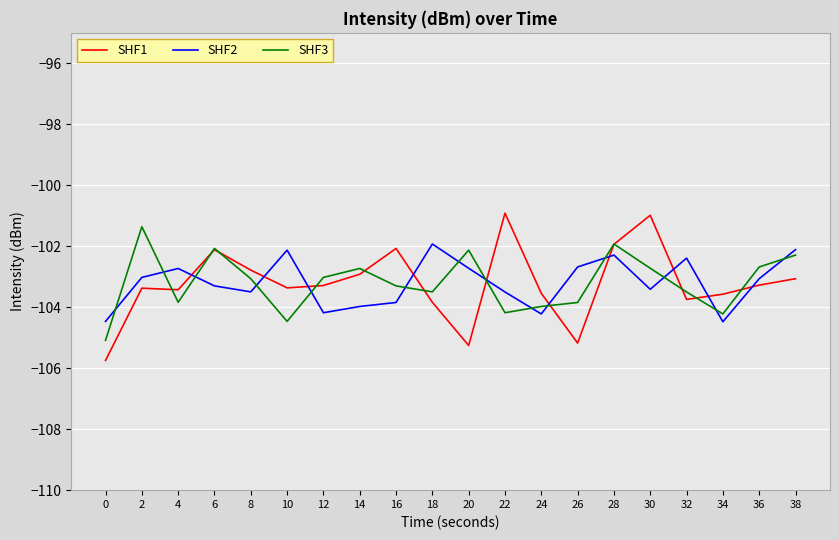

Is it true that SHF2 equals -71.7 at 4?

False